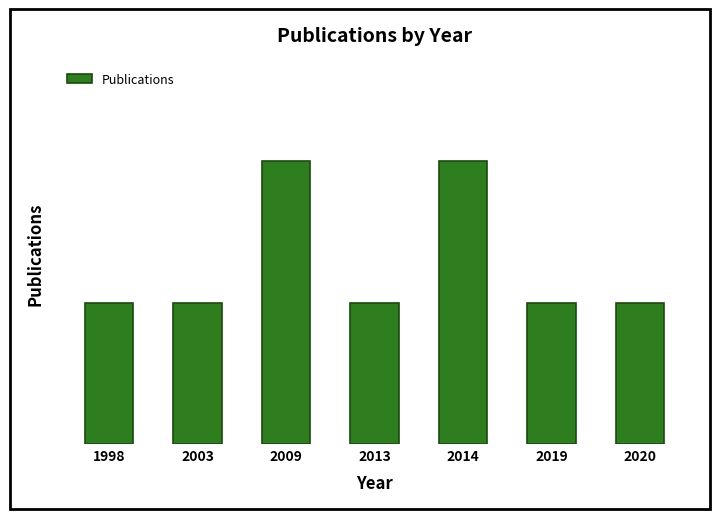

Are the bars horizontal?

No